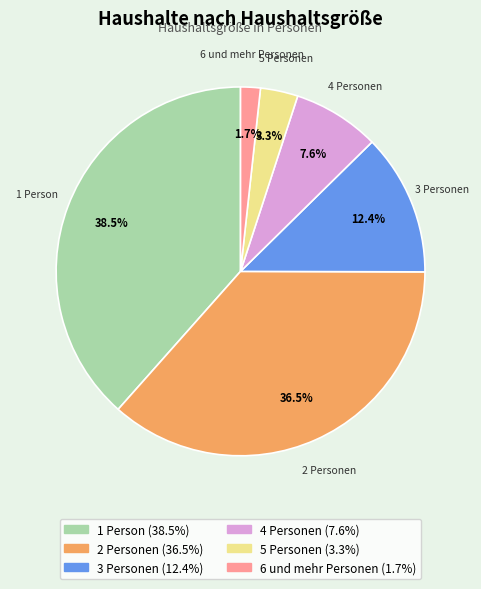

The 4 Personen slice represents 8% of the pie. True or false?

True